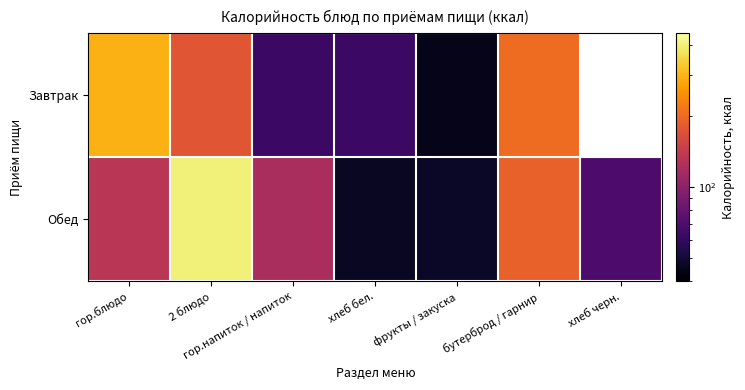

Rank the series by their maximum value, from highest to lowest.

Обед, Завтрак